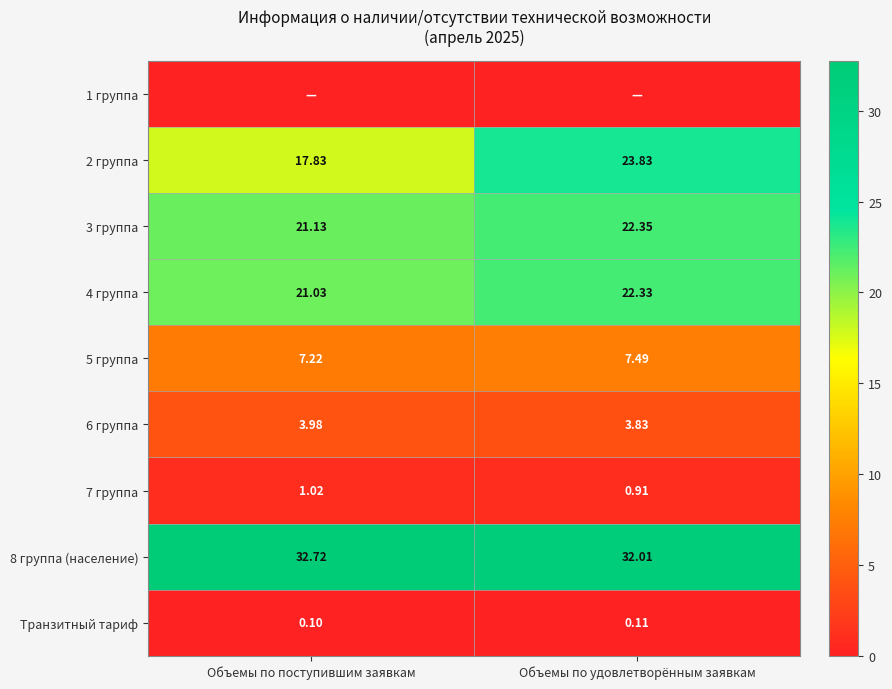

At which category is the sum across all series the highest?

Объемы по удовлетворённым заявкам